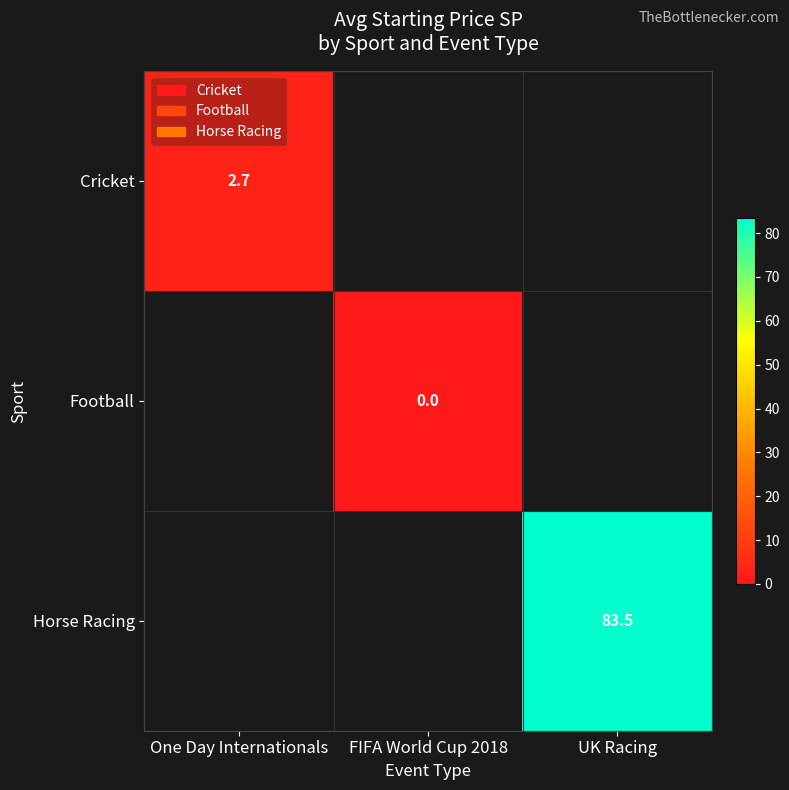

Which has a higher value, One Day Internationals or UK Racing?

UK Racing